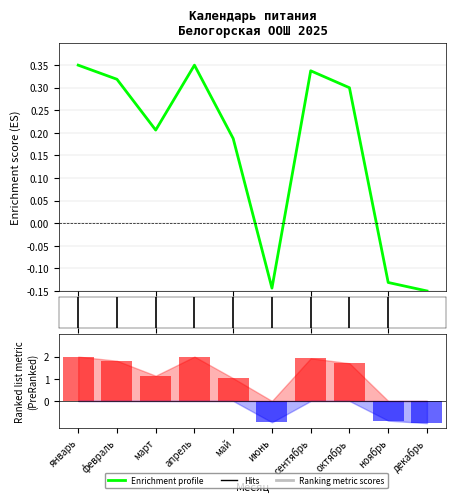

Are the bars grouped side by side (vs. stacked)?

No